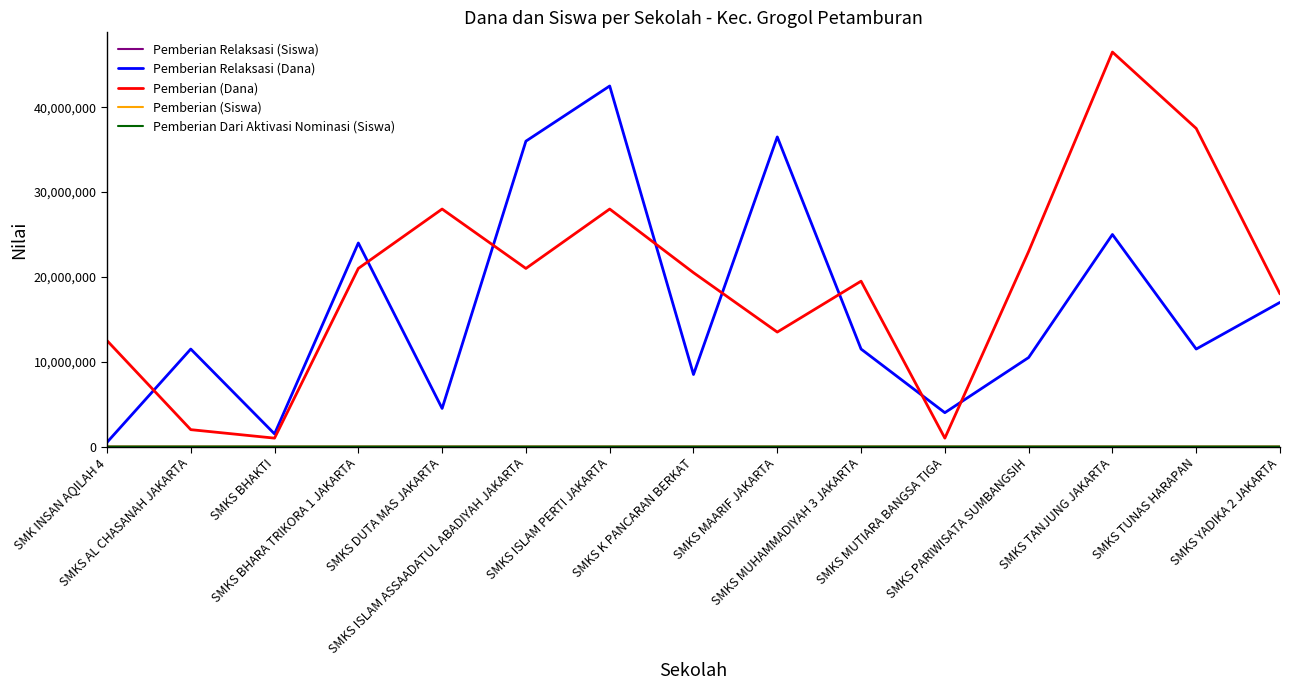

At how many categories does at least one series exceed 33564735?

5